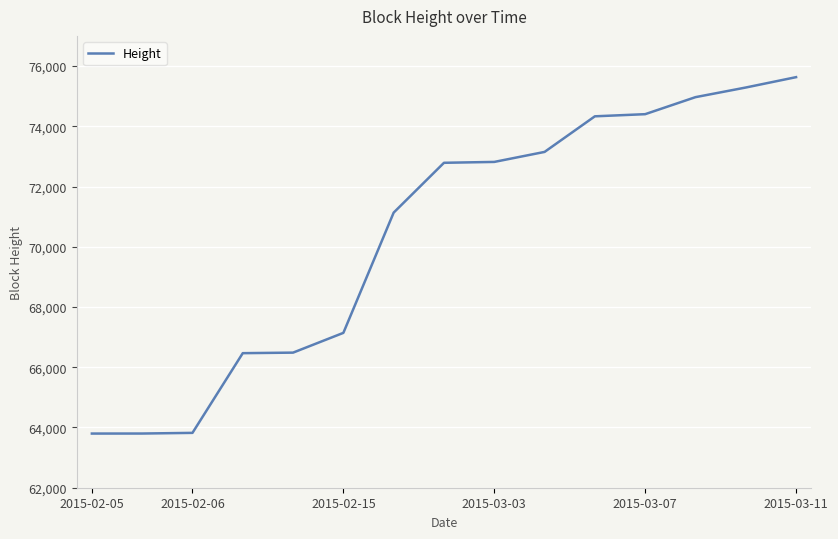

What is the greatest value displayed?

75630